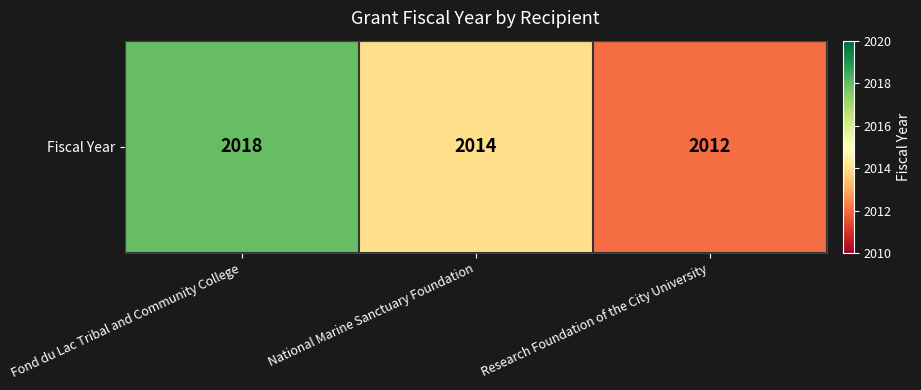

List the labels in order of value, smallest first.

Research Foundation of the City University, National Marine Sanctuary Foundation, Fond du Lac Tribal and Community College